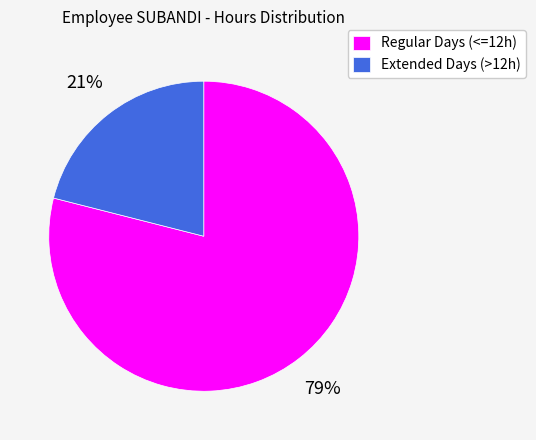

The Extended Days (>12h) slice represents 21% of the pie. True or false?

True